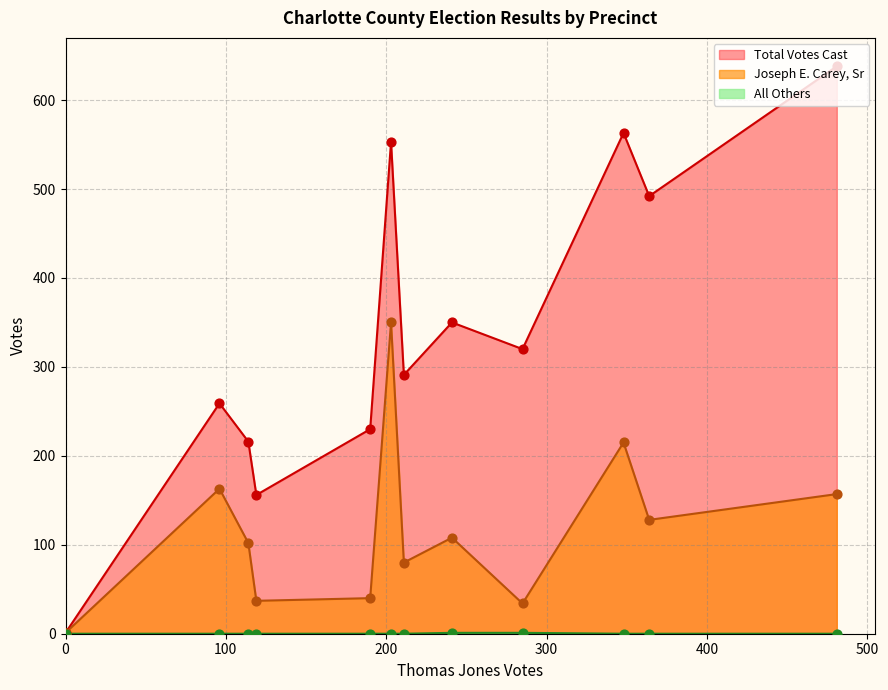

Which series has the largest total across all categories?

Total Votes Cast